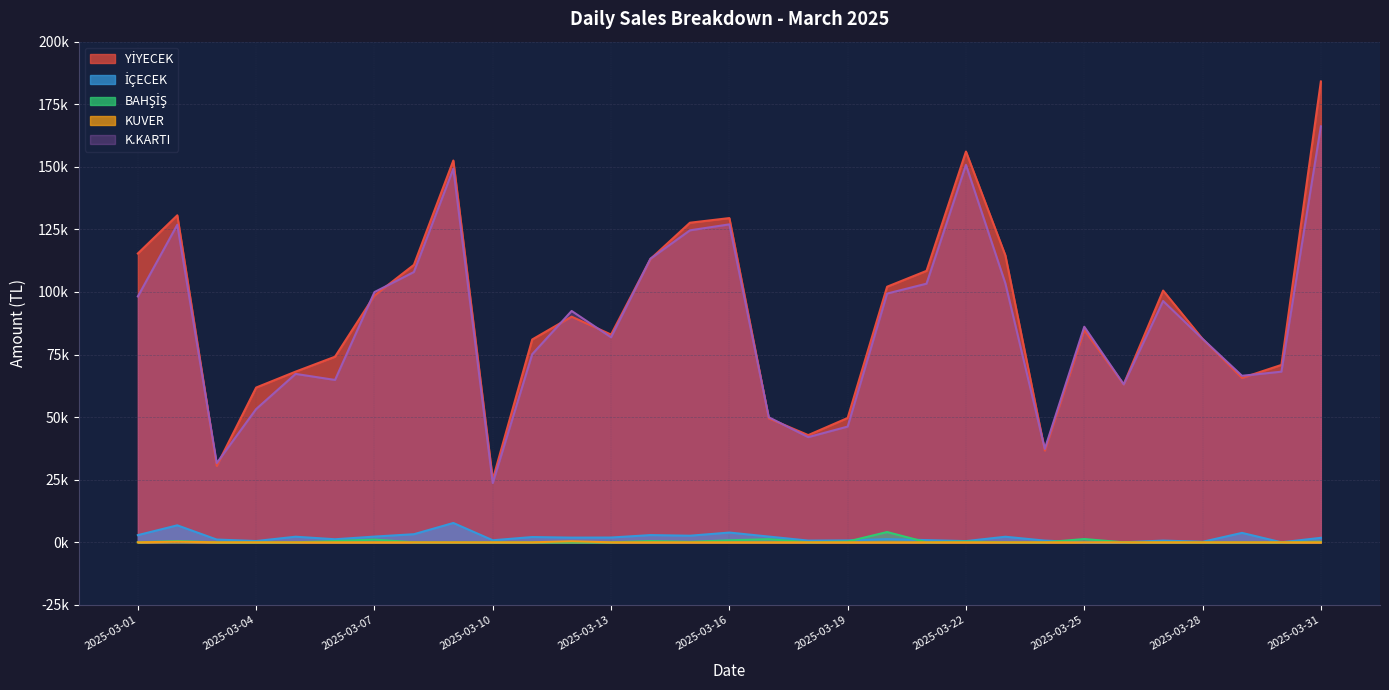

What is the sum of all YİYECEK values?

2802661.5